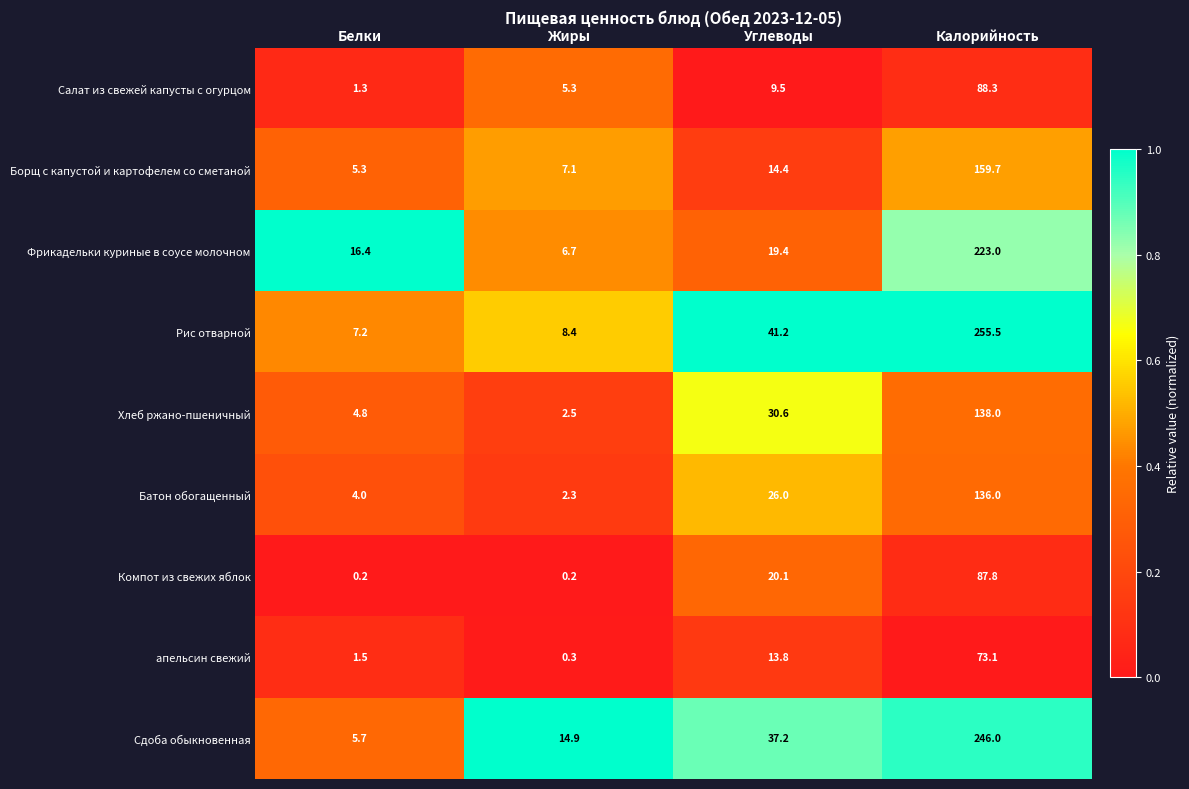

What is the difference between the Фрикадельки куриные в соусе молочном values at Белки and Жиры?

9.7